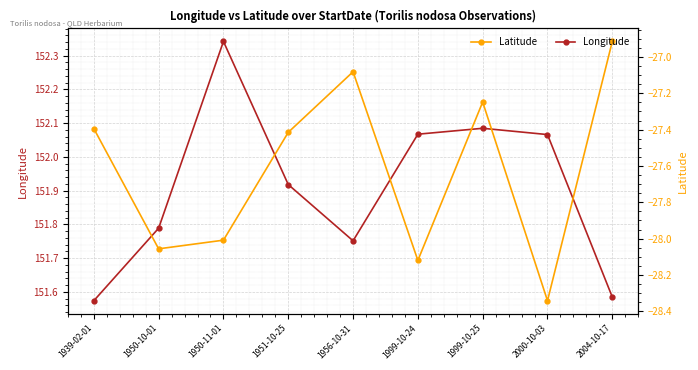

Reading right to left, list all the values displayed in this chart.

Longitude: 151.6	152.1	152.1	152.1	151.8	151.9	152.3	151.8	151.6
Latitude: -26.9	-28.3	-27.2	-28.1	-27.1	-27.4	-28.0	-28.1	-27.4